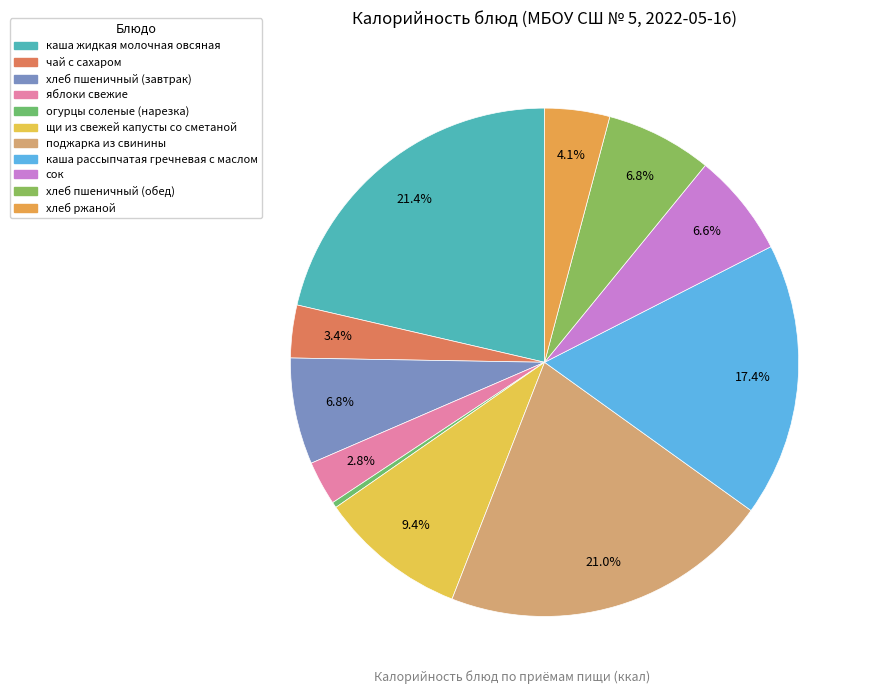

Rank the categories by value from lowest to highest.

огурцы соленые (нарезка), яблоки свежие, чай с сахаром, хлеб ржаной, сок, хлеб пшеничный (завтрак), хлеб пшеничный (обед), щи из свежей капусты со сметаной, каша рассыпчатая гречневая с маслом, поджарка из свинины, каша жидкая молочная овсяная